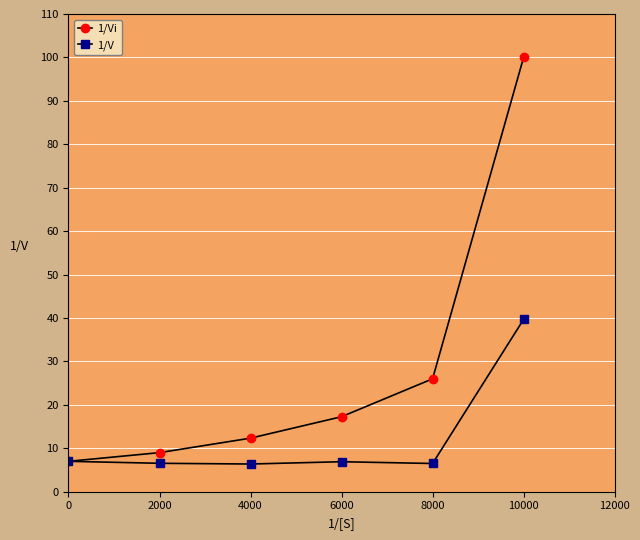

What is the difference between the maximum and minimum values in the 1/Vi series?

93.0